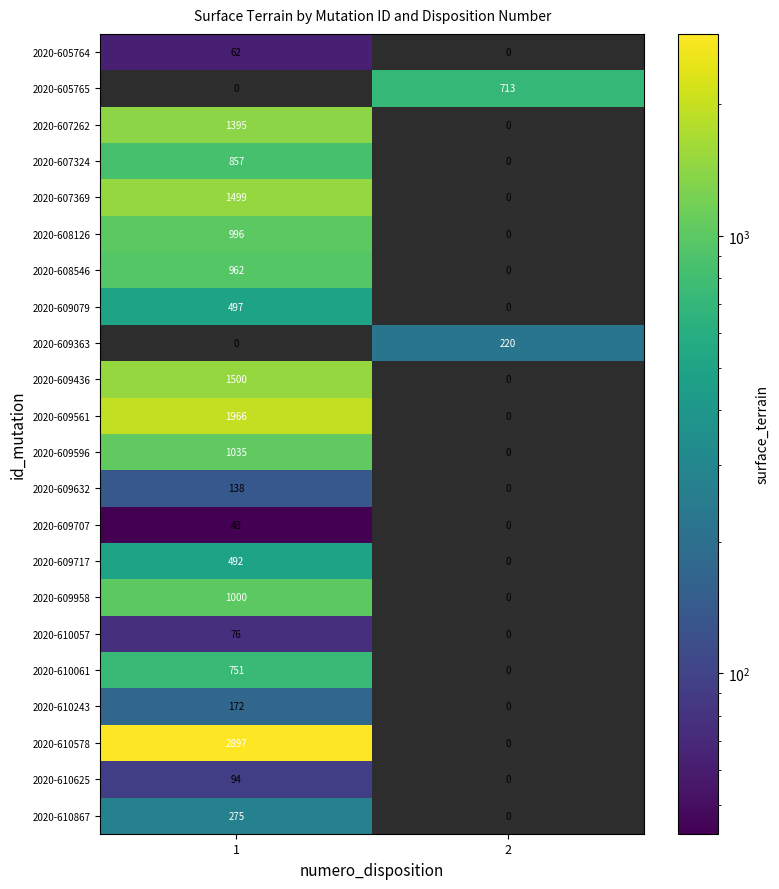

What is the total value across all series at 2?

933